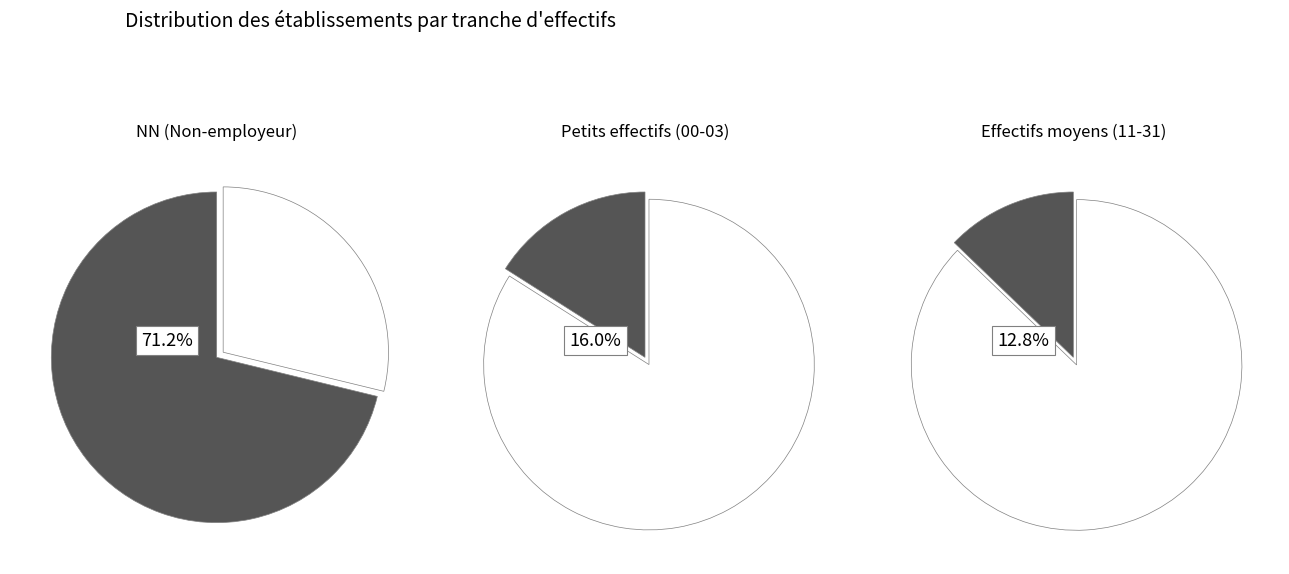

The NN slice represents 79% of the pie. True or false?

False